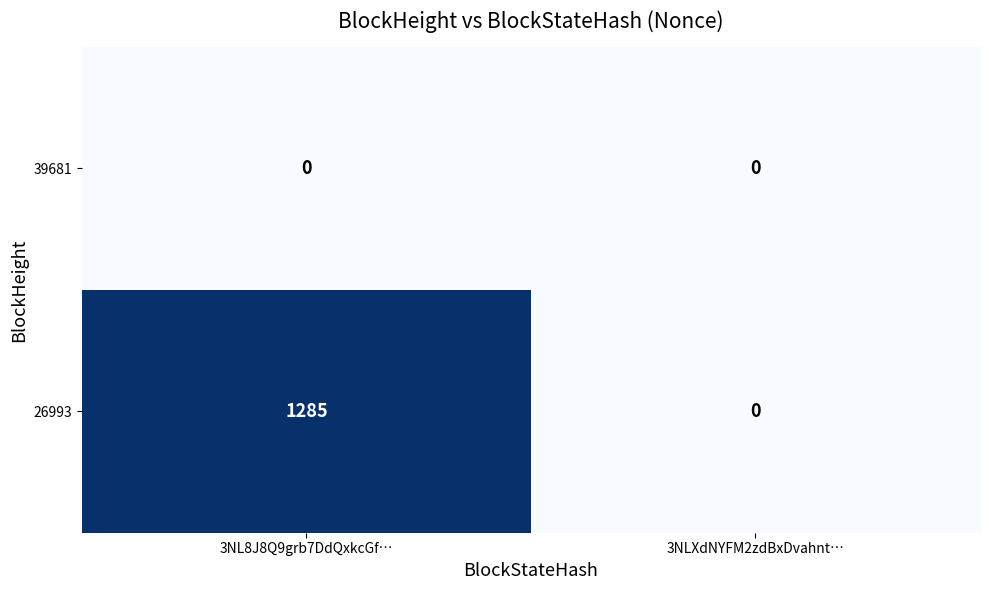

Reading left to right, what are all the values shown in this chart?

39681: 3NL8J8Q9grb7DdQxkcGf…=0	3NLXdNYFM2zdBxDvahnt…=0
26993: 3NL8J8Q9grb7DdQxkcGf…=1285	3NLXdNYFM2zdBxDvahnt…=0